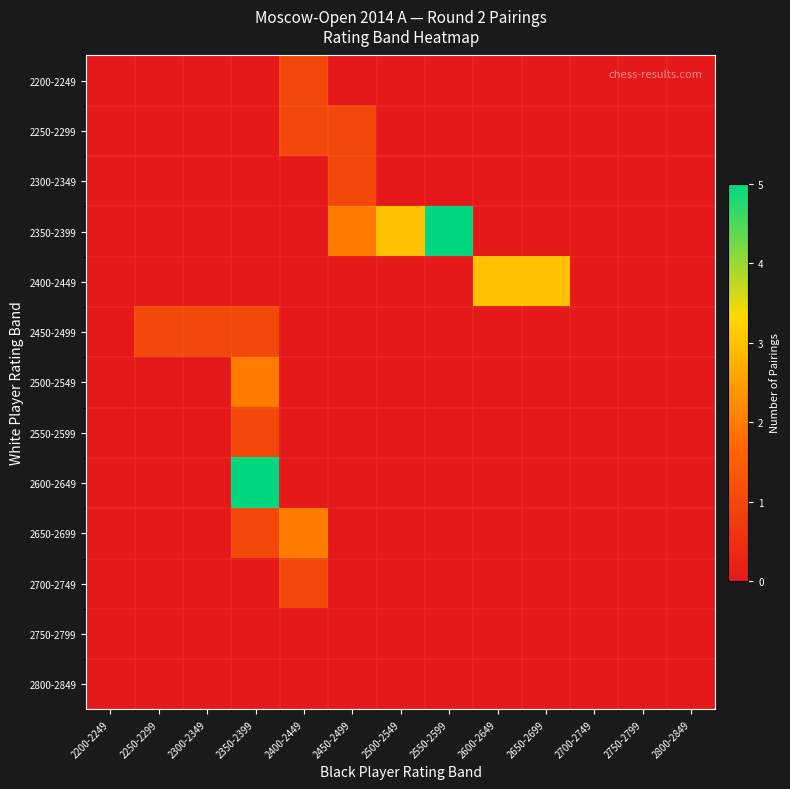

Which has a higher value, 2600-2649 or 2250-2299?

2600-2649